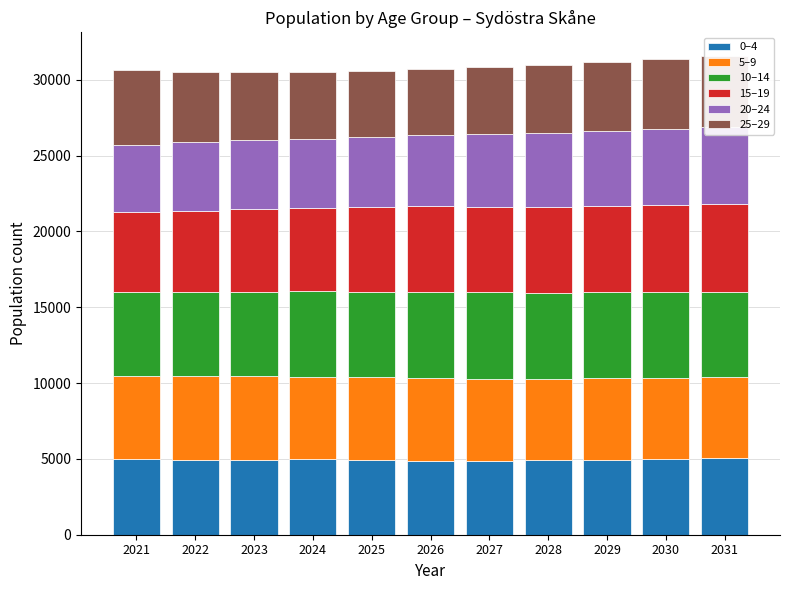

Which series has the largest total across all categories?

10–14